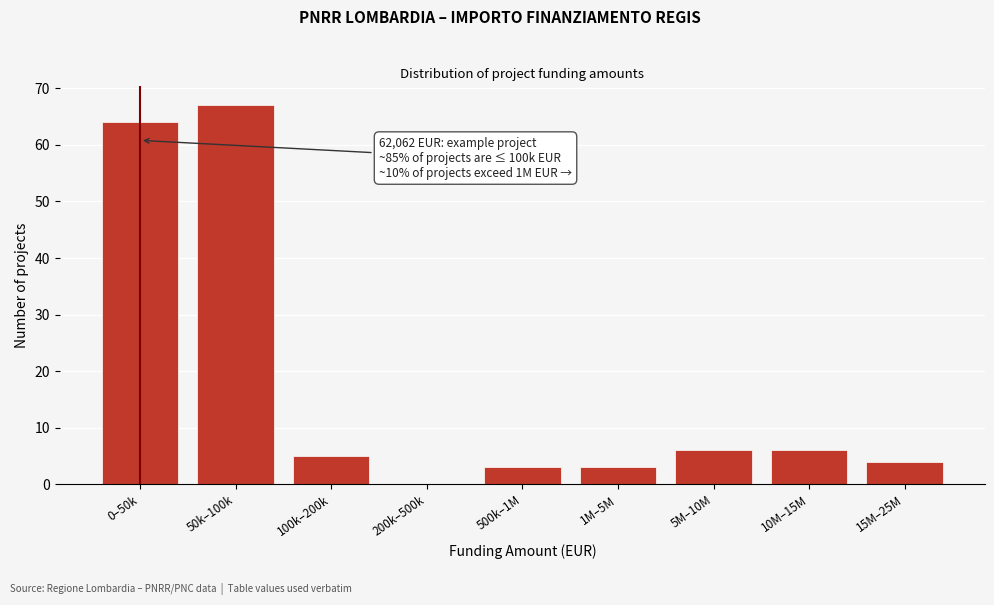

Reading left to right, transcribe all the data shown in this chart.

0–50k=64	50k–100k=67	100k–200k=5	200k–500k=0	500k–1M=3	1M–5M=3	5M–10M=6	10M–15M=6	15M–25M=4